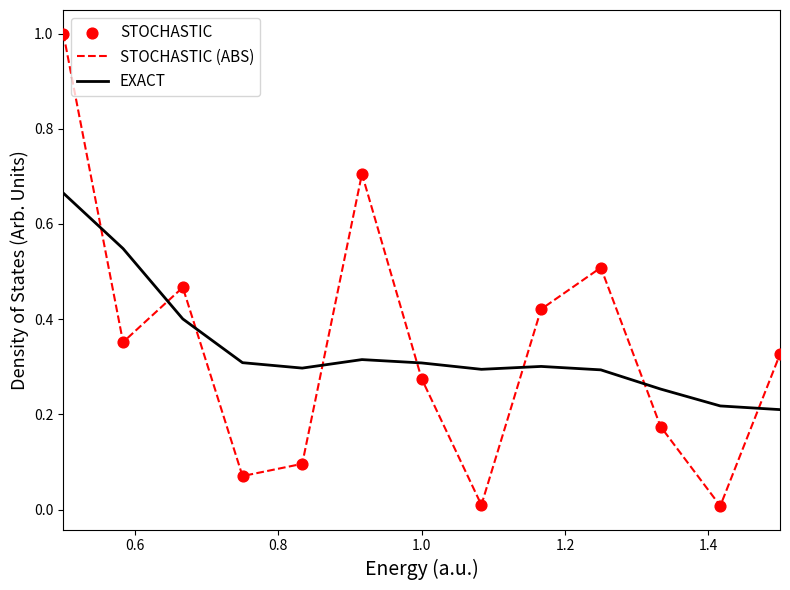

Which series has the largest range (max minus min)?

STOCHASTIC (ABS)